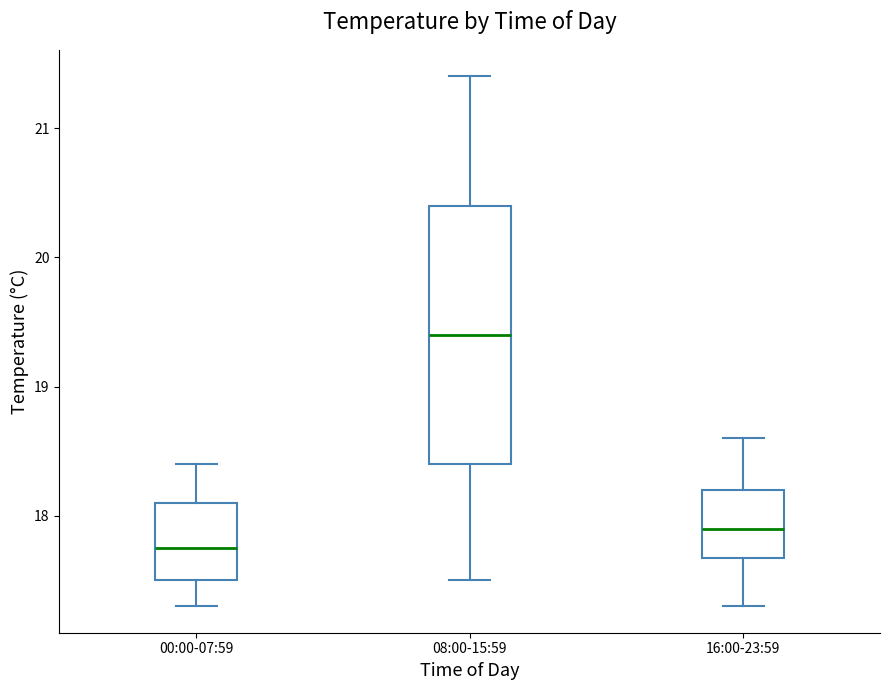

Reading left to right, read every box against the y-axis: the position of its median line, the range the box covers, and the ends of its whiskers. The values are not printed on the chart, so give them approximately, as read against the axis.

00:00-07:59: median 17.8, box 17.5 to 18.1, whiskers 17.3 to 18.4
08:00-15:59: median 19.4, box 18.4 to 20.4, whiskers 17.5 to 21.4
16:00-23:59: median 17.9, box 17.7 to 18.2, whiskers 17.3 to 18.6